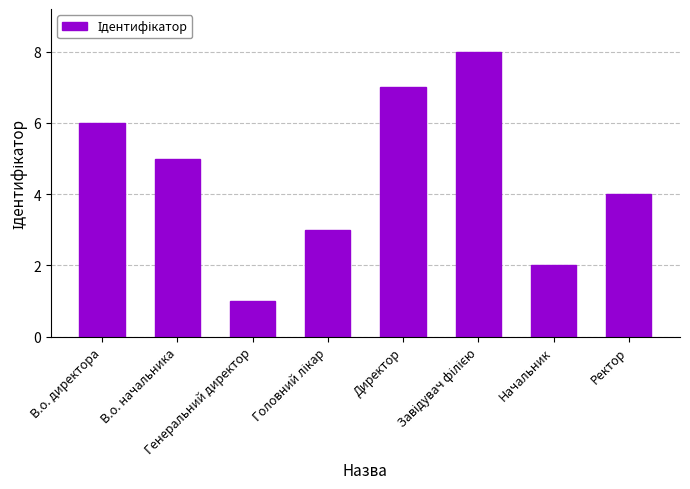

What is the difference between the maximum and minimum values?

7